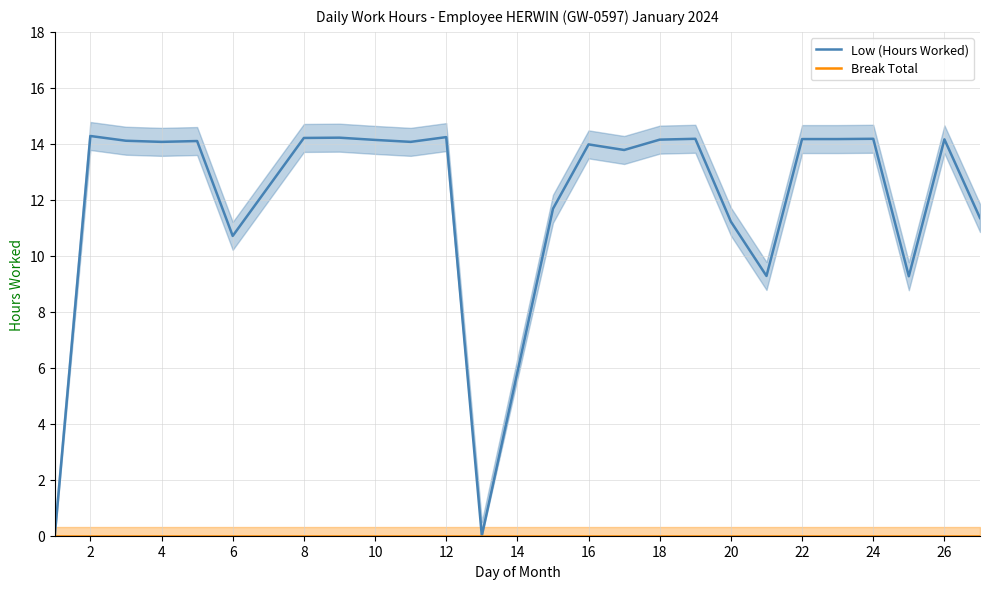

Is this an area chart (filled region under the line)?

No